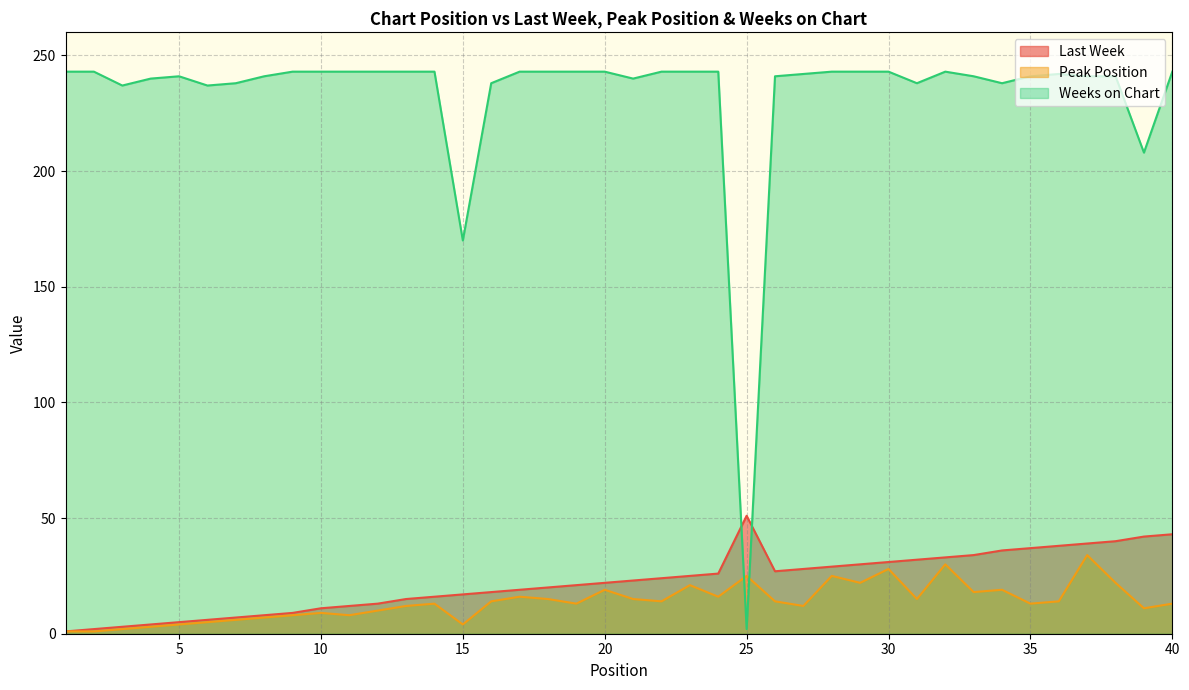

Which category has the lowest value across all series?

1